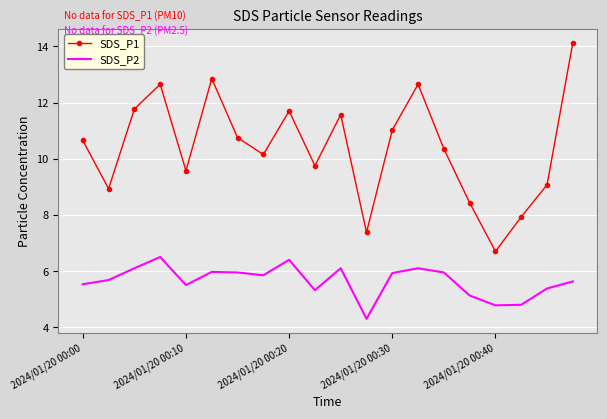

What is the maximum value for SDS_P2?

6.5